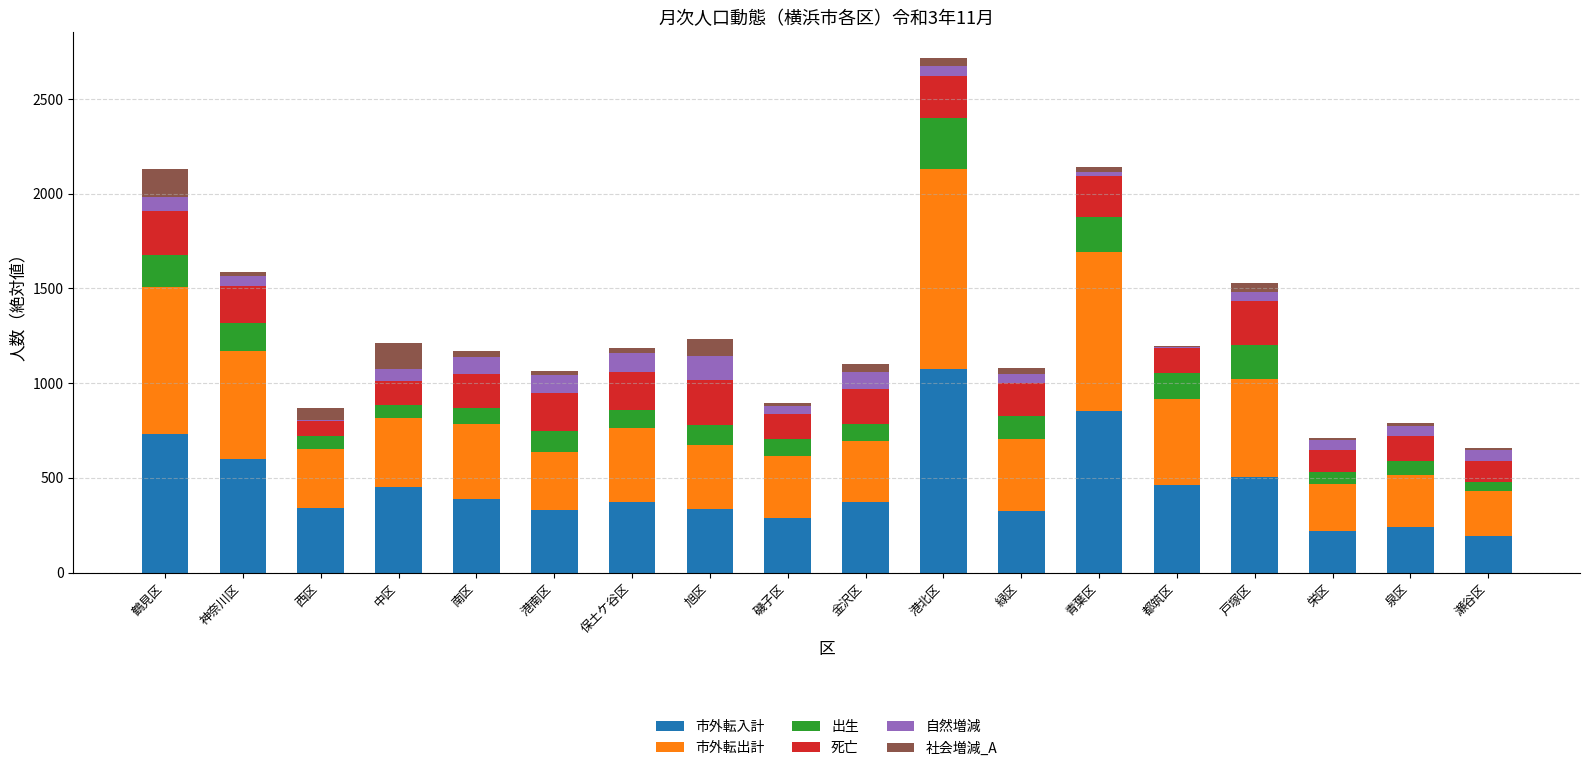

What is the maximum value for 市外転入計?

1073